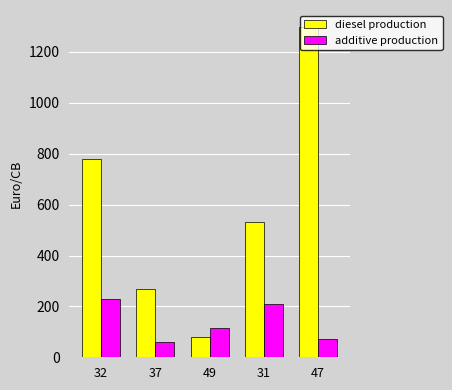

True or false: diesel production has a value of 1300 at 47.

True